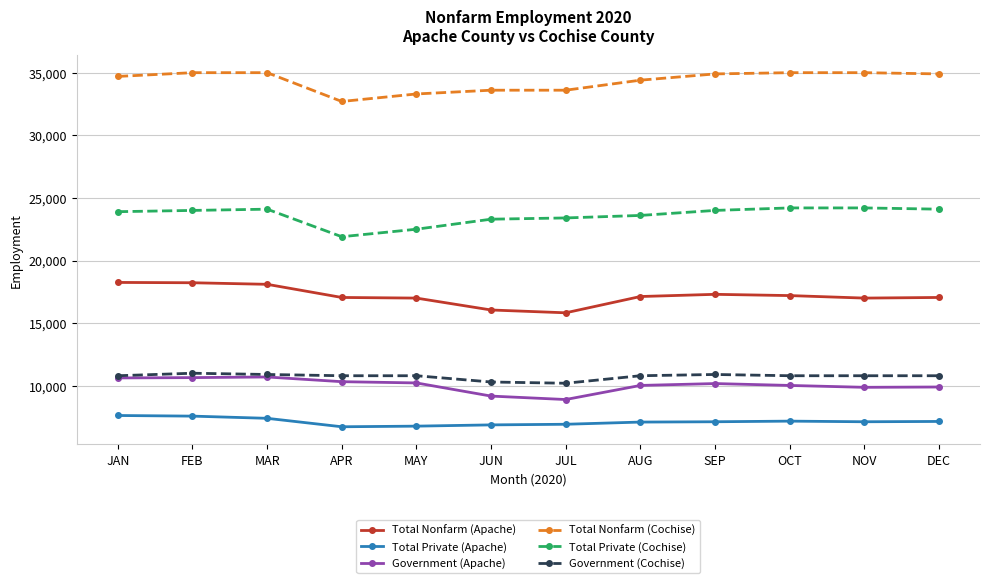

True or false: Government (Cochise) has more than 0 points higher than both neighbors.

True